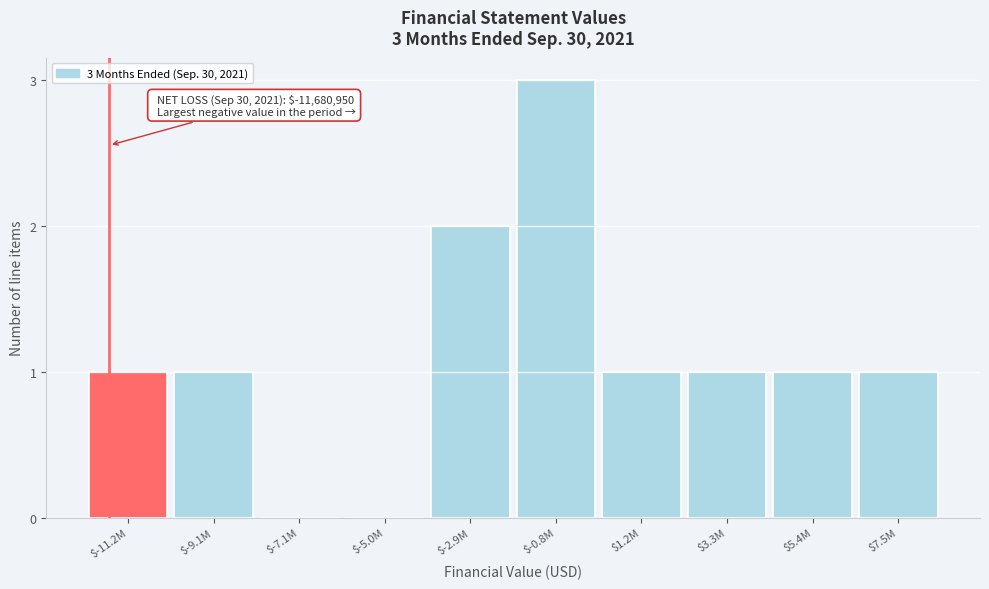

Which label corresponds to the largest value in the chart?

$-0.8M